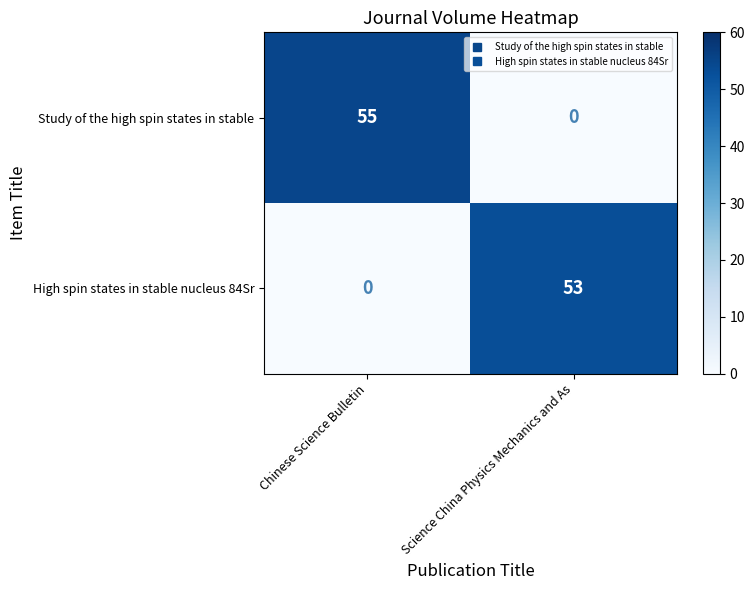

The High spin states in stable nucleus 84Sr series shows 53 at Science China Physics Mechanics and As. True or false?

True